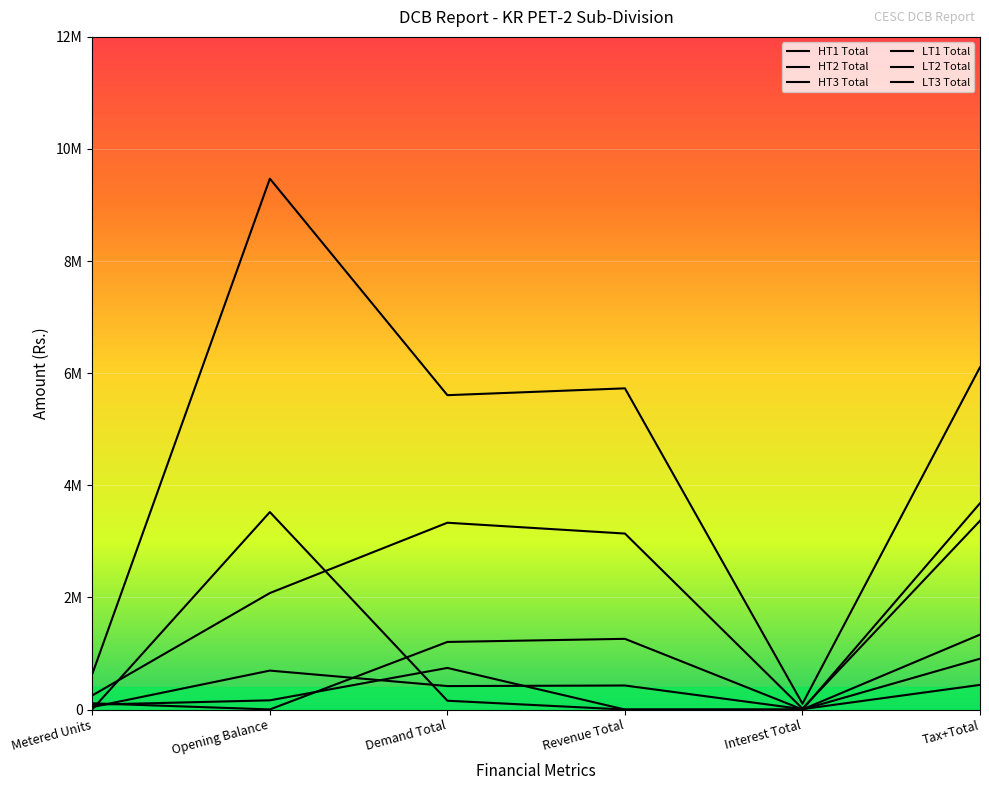

What is the label of the 3rd point from the right?

Revenue Total